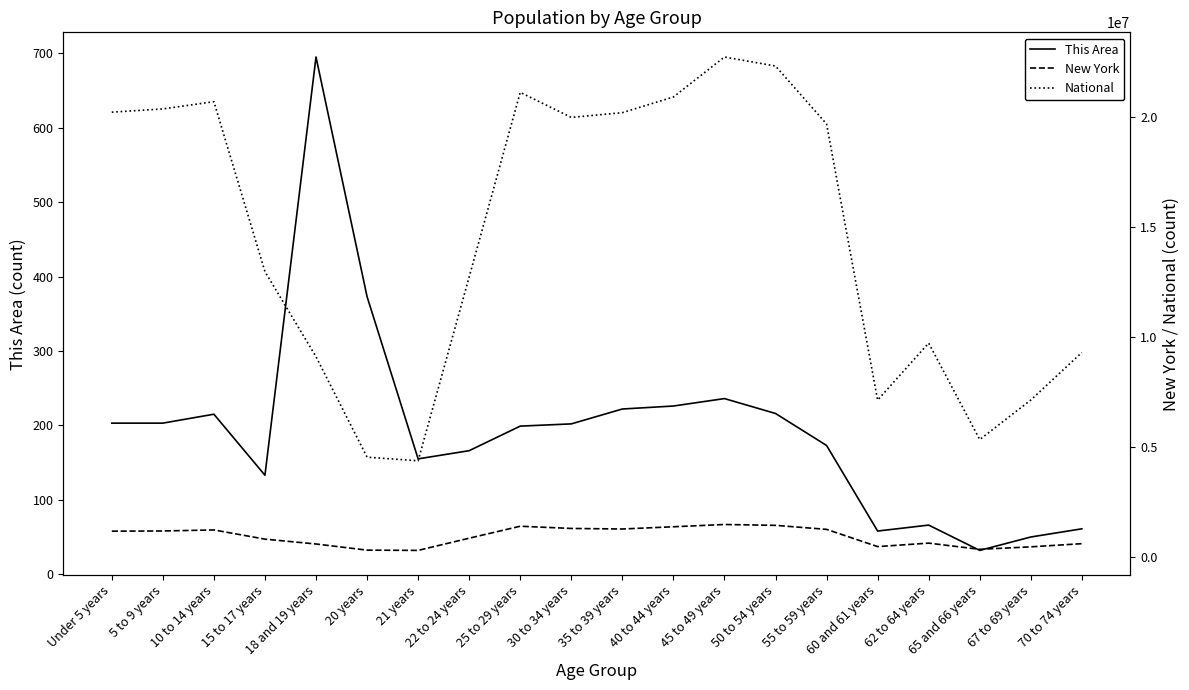

Rank the series by their maximum value, from highest to lowest.

National, New York, This Area